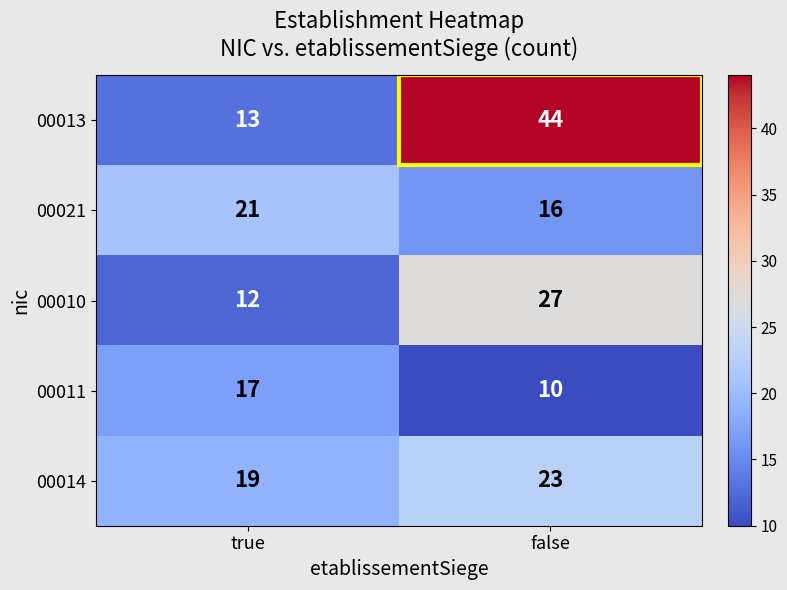

Between true and false, which series saw the biggest shift?

00013